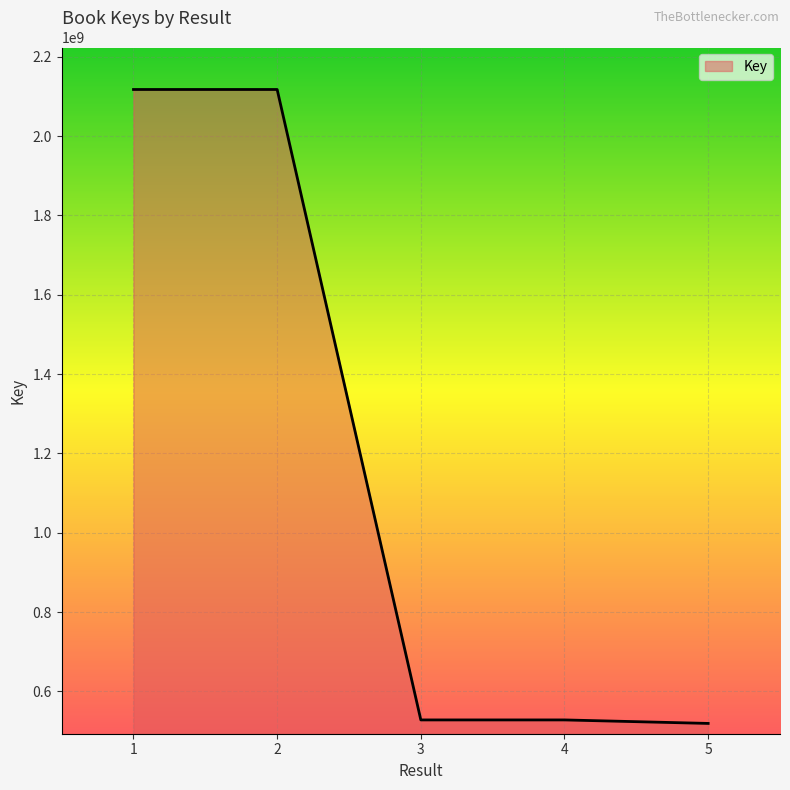

What is the average value?

1161966388